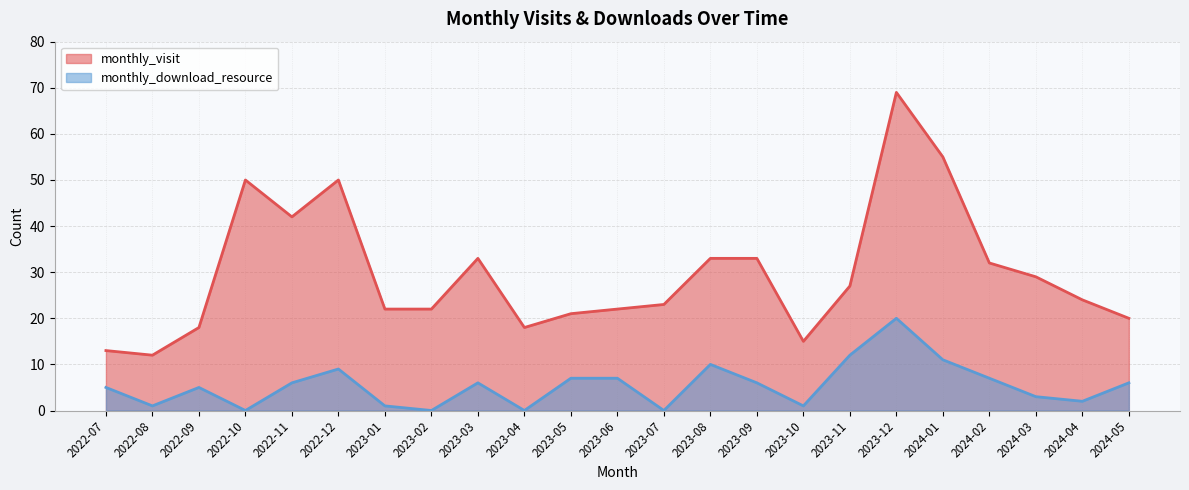

Read the monthly_download_resource value at 2022-12, to the nearest 5.

10